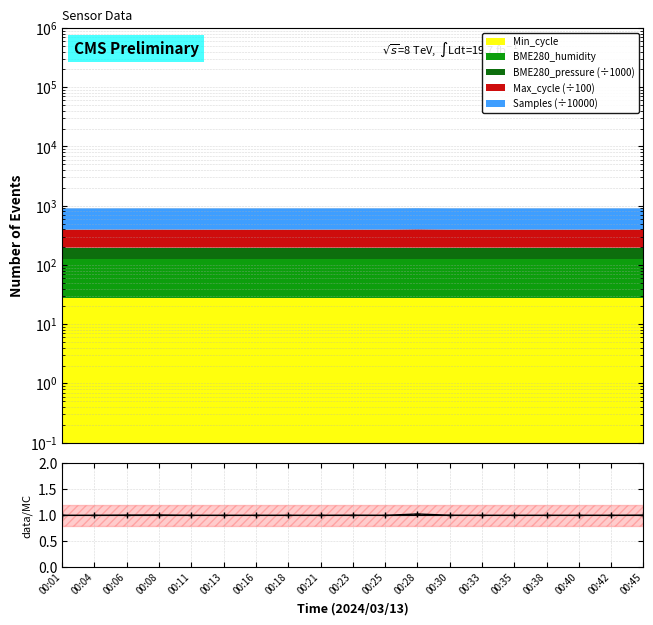

Reading left to right, what are all the values shown in this chart?

1.0	1.0	1.0	1.0	1.0	1.0	1.0	1.0	1.0	1.0	1.0	1.0	1.0	1.0	1.0	1.0	1.0	1.0	1.0